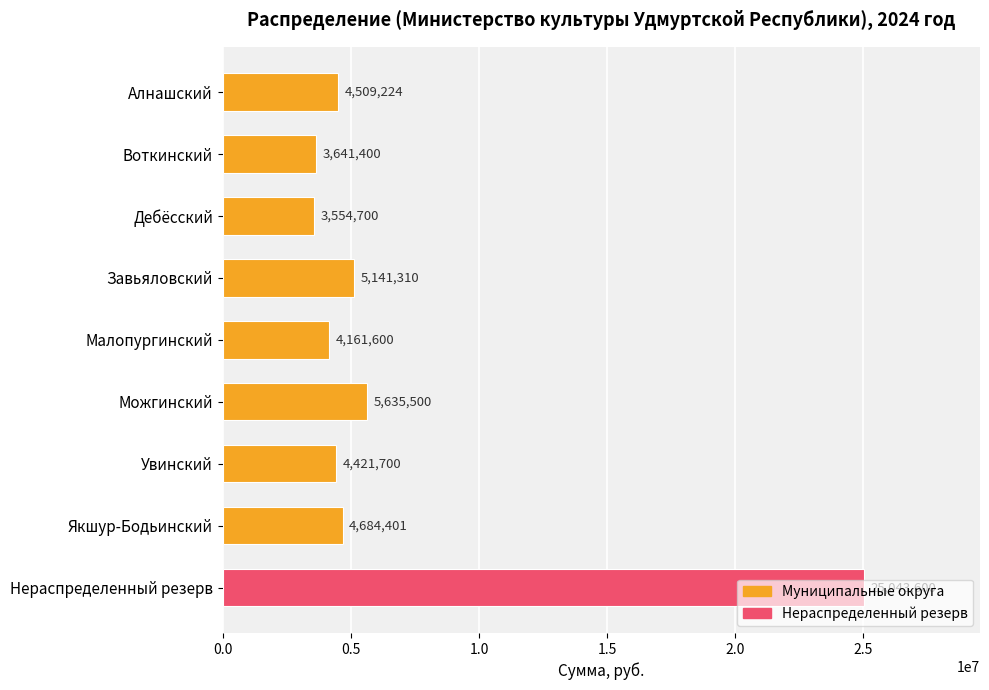

Which category has the highest value across all series?

Нераспределенный резерв